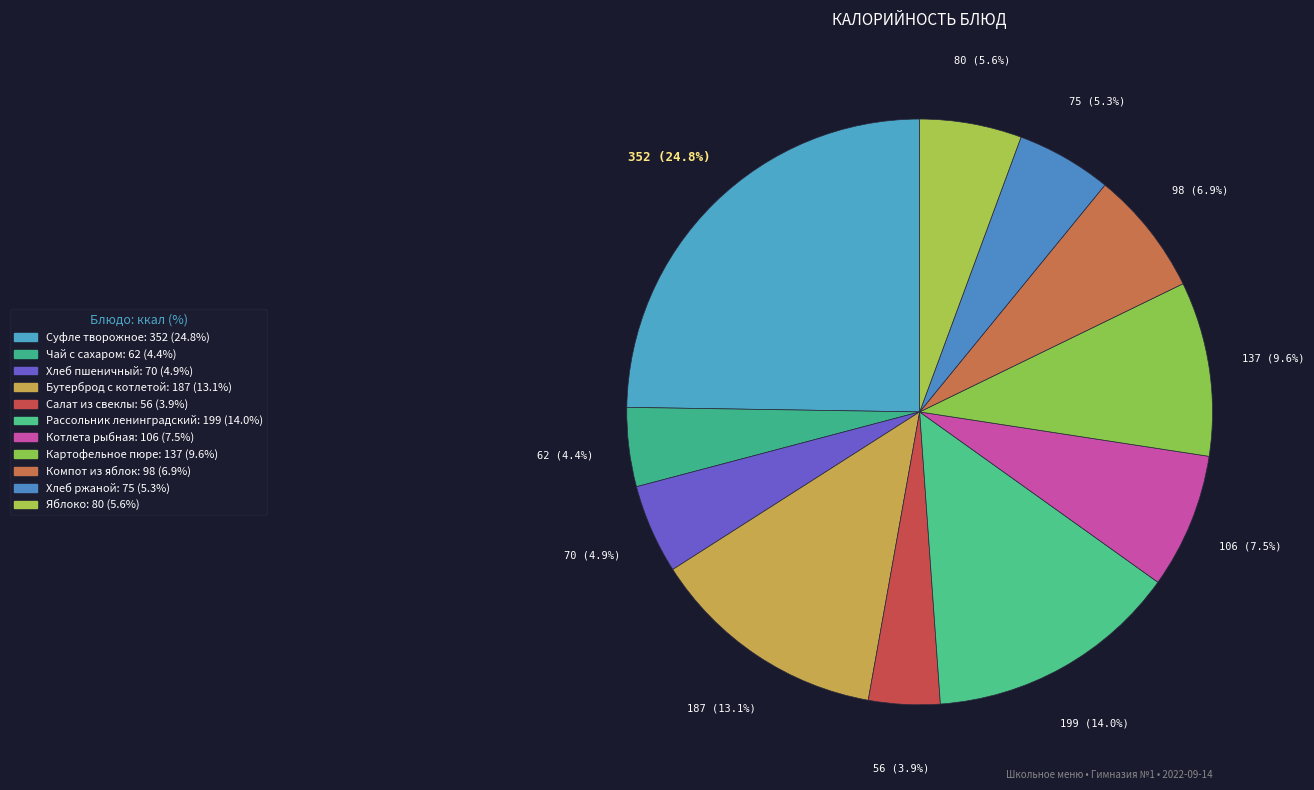

To the nearest percent, what portion does Картофельное пюре represent?

10%